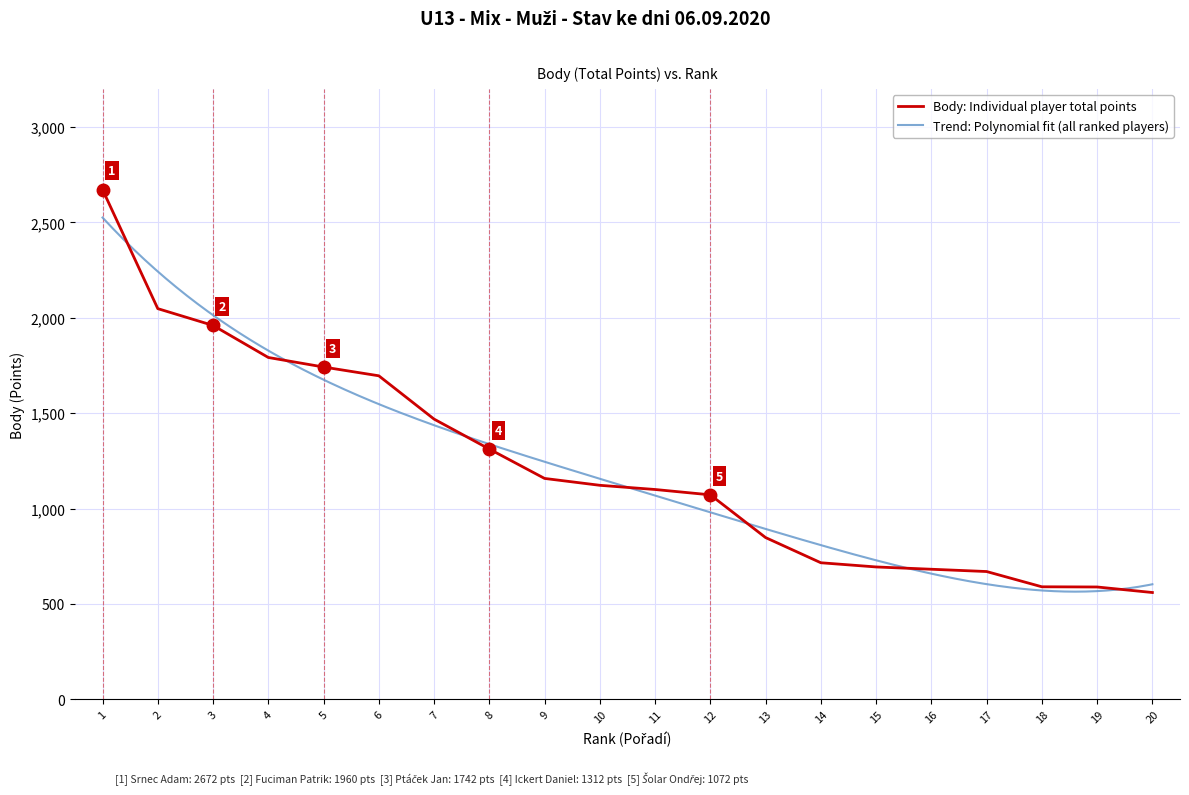

Reading left to right, extract all data points from this chart.

1=2672	2=2048	3=1960	4=1792	5=1742	6=1696	7=1469	8=1312	9=1158	10=1122	11=1100	12=1072	13=848	14=716	15=694	16=682	17=670	18=590	19=589	20=560